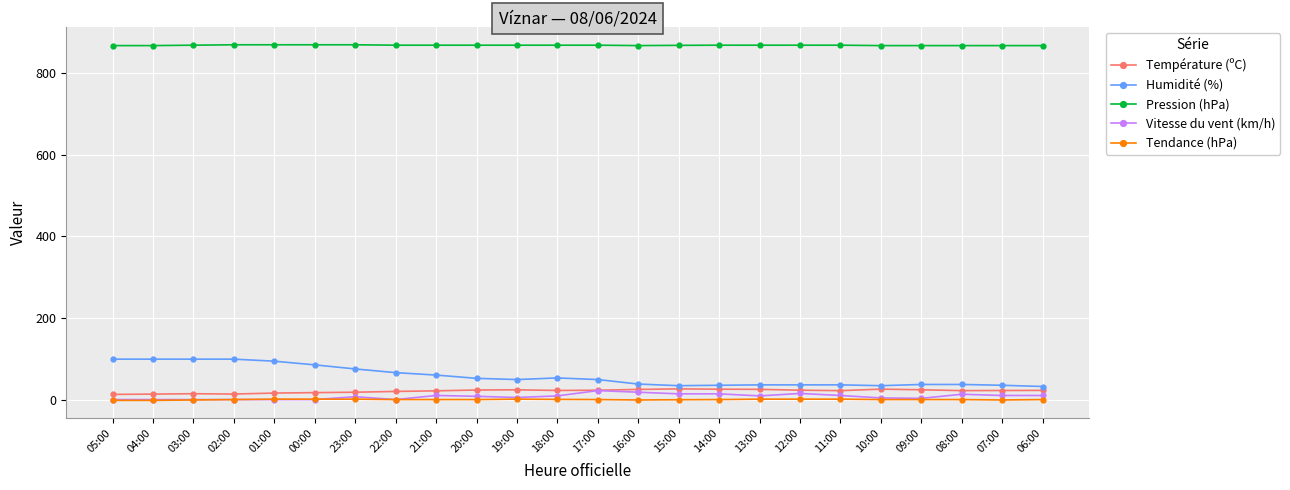

Is the value of Température (ºC) at 12:00 greater than the value of Tendance (hPa) at 10:00?

Yes